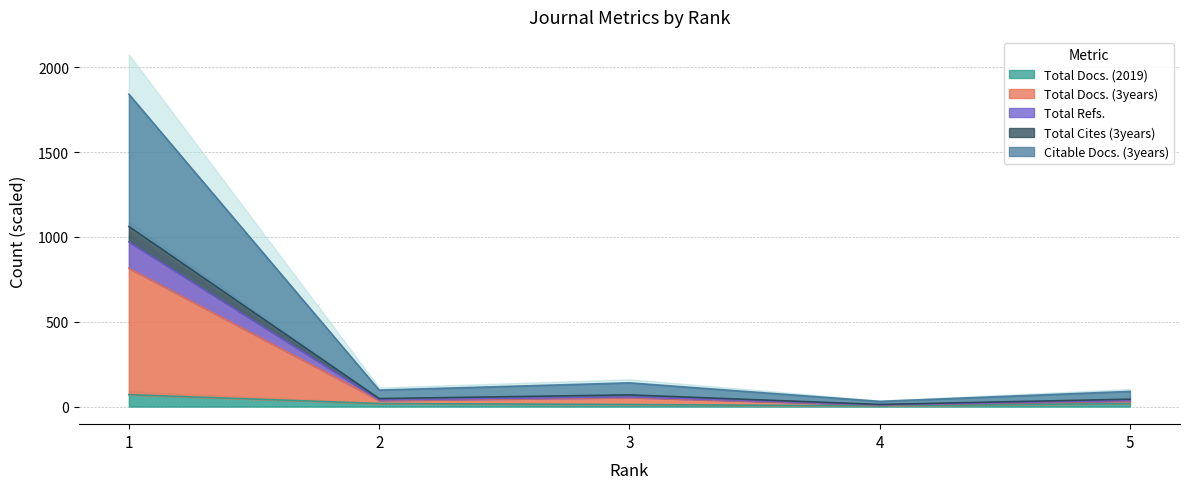

What is the difference between the Total Refs. values at 5 and 3?

25.3